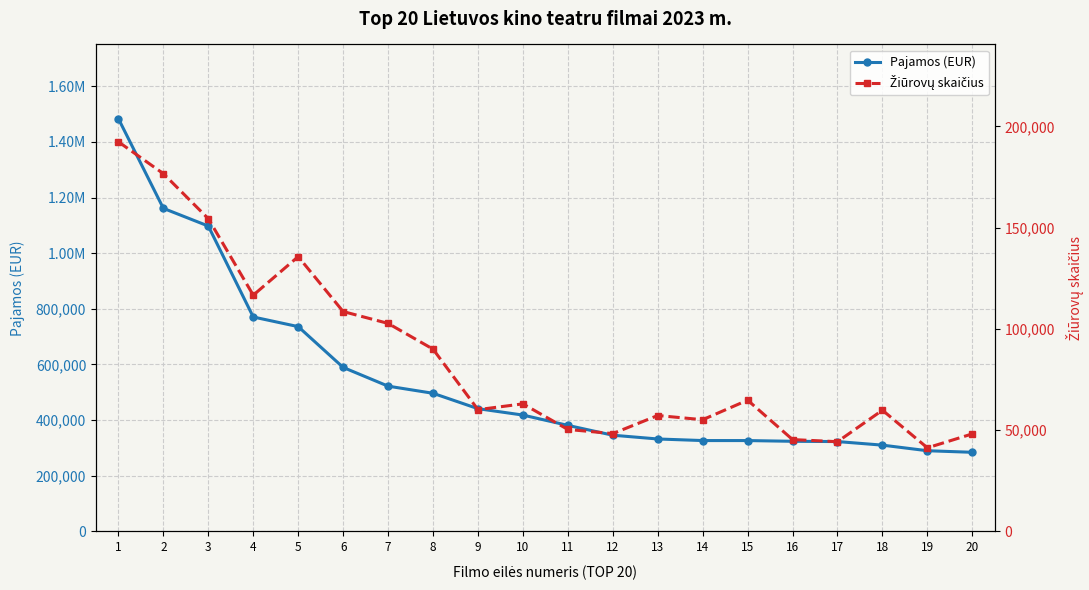

Which series has the widest spread of values?

Pajamos (EUR)